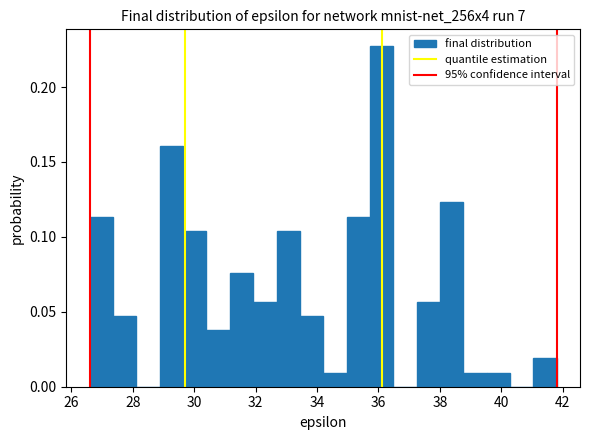

Around what value on the x-axis is the tallest bar? Give the approximate position of its centre, as read against the axis.

36.2